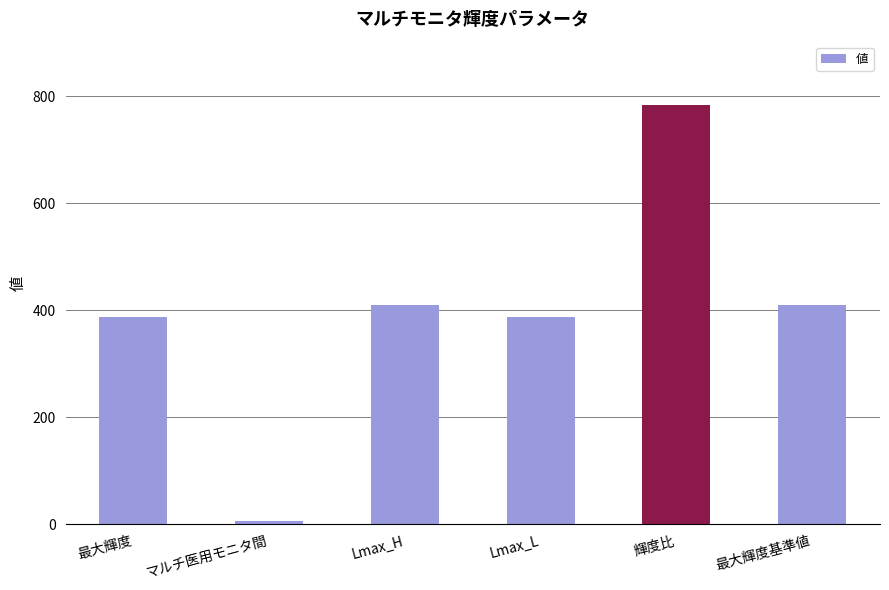

True or false: the data shows 173.1 at Lmax_L.

False